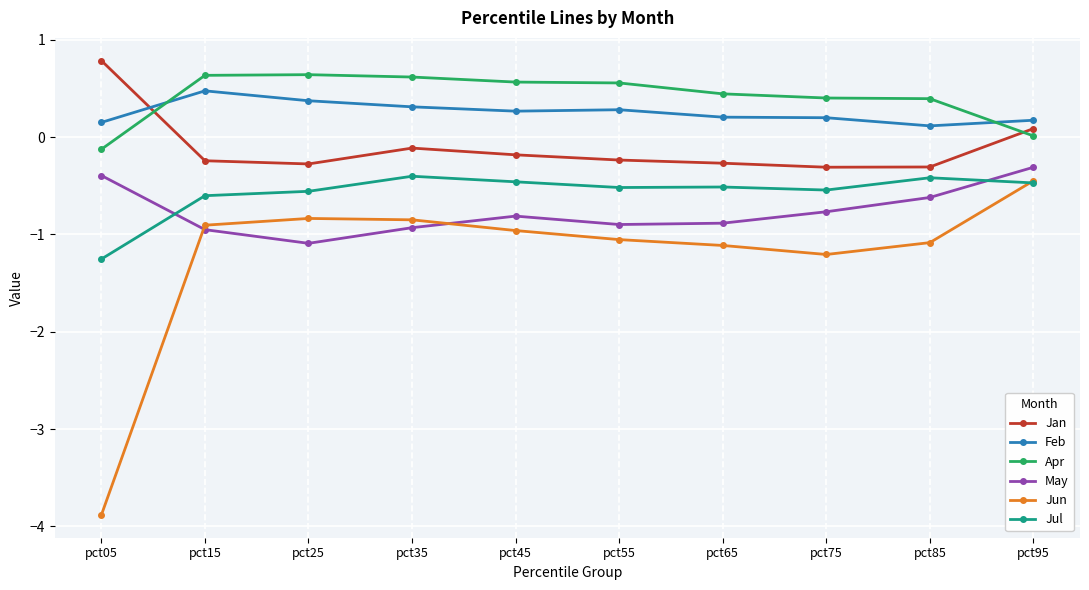

How many lines are shown in the chart?

6